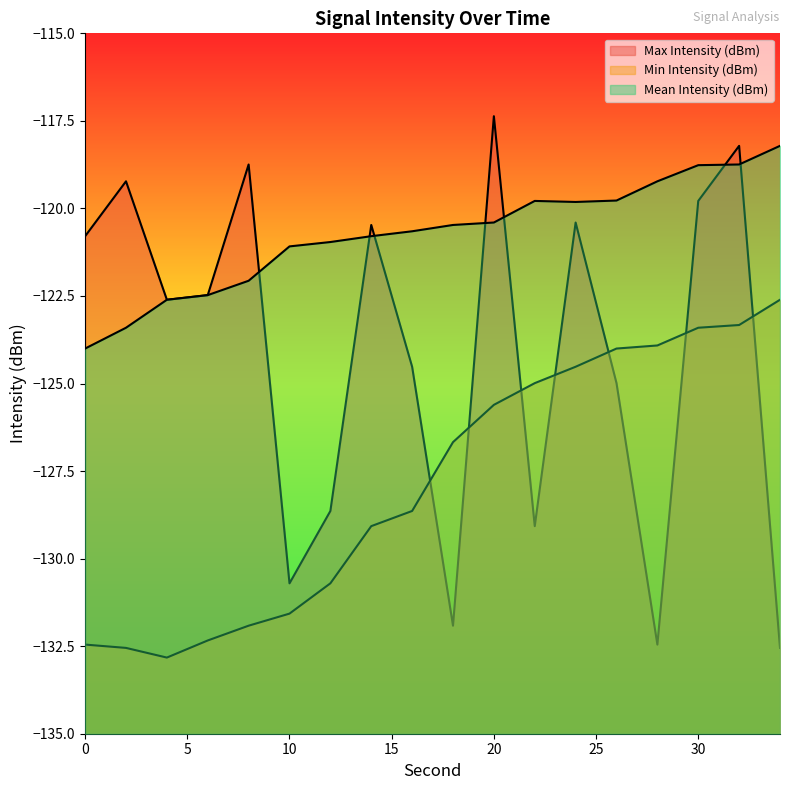

At how many categories does at least one series exceed -118?

1